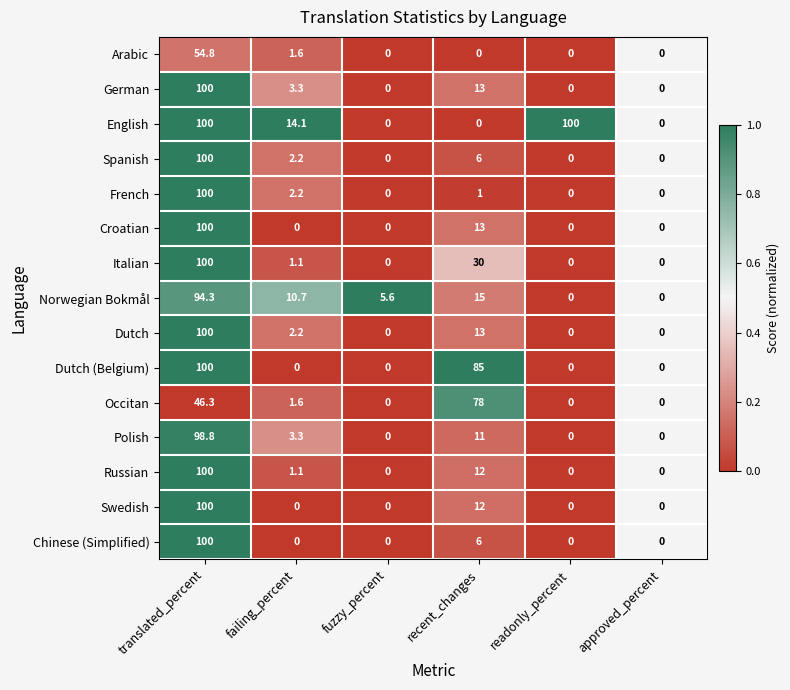

At how many categories does at least one series exceed 70?

3